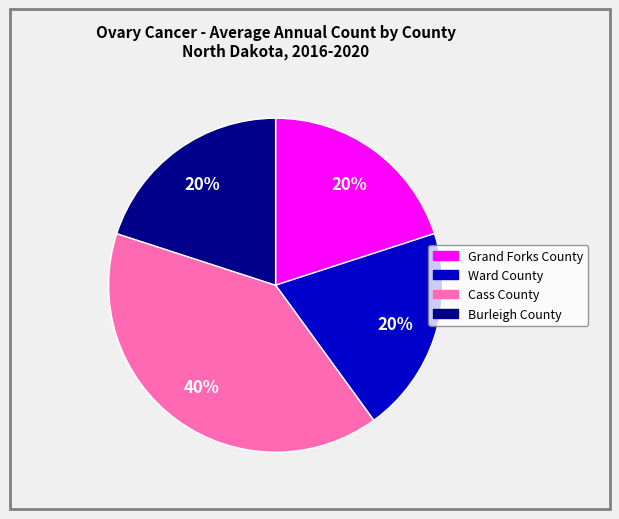

What is the ratio of the value at Burleigh County to the value at Grand Forks County?

1.0